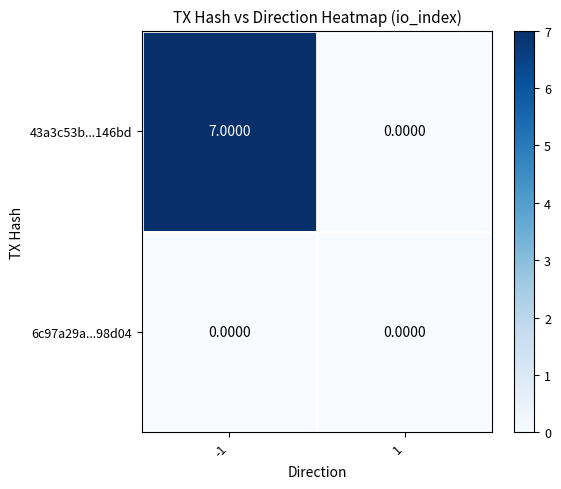

Rank the series by their maximum value, from lowest to highest.

6c97a29a...98d04, 43a3c53b...146bd